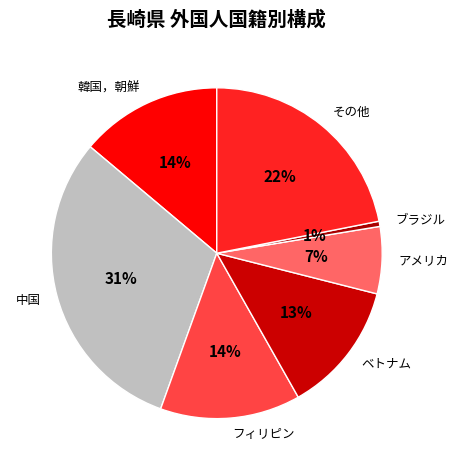

Which has a higher value, アメリカ or ベトナム?

ベトナム